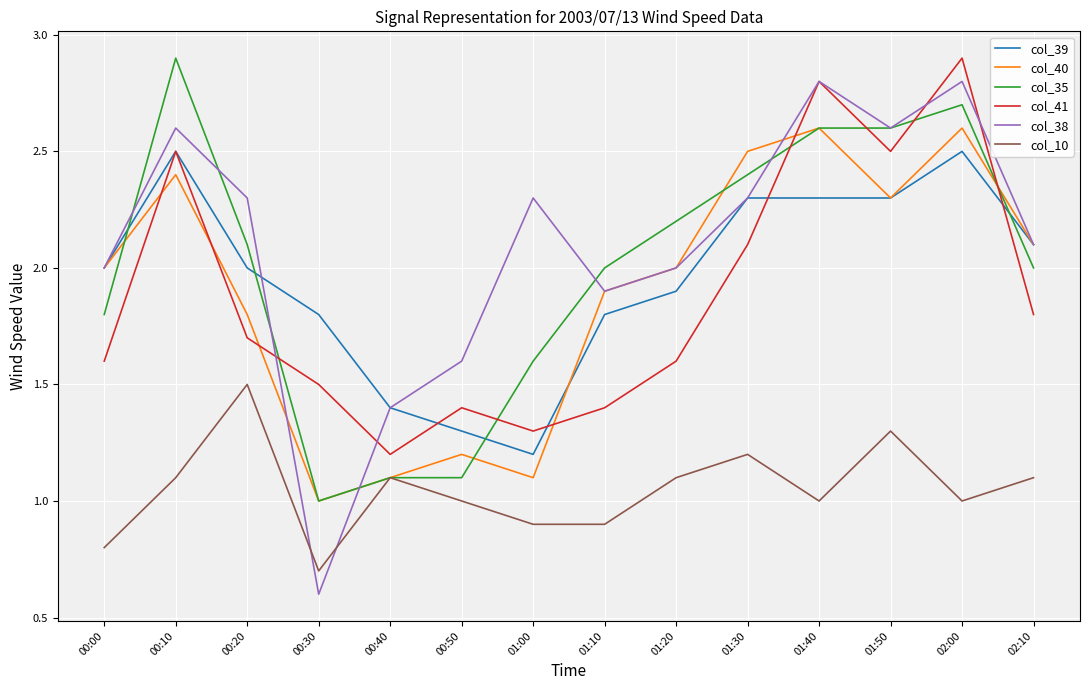

How many lines are shown in the chart?

6